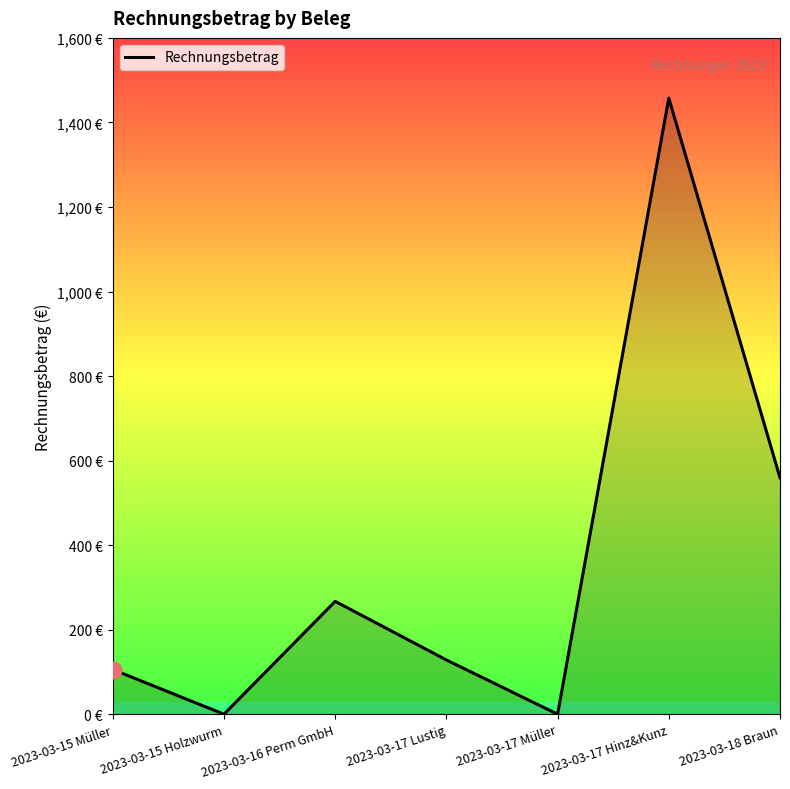

Does the chart have visible grid lines?

No